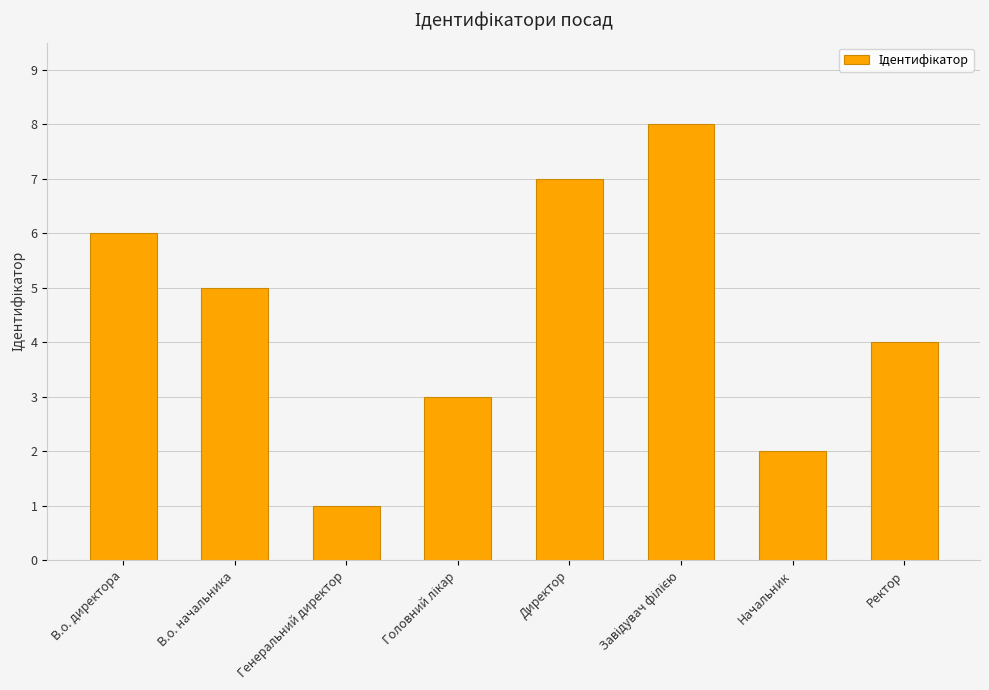

How many categories are shown in the chart?

8